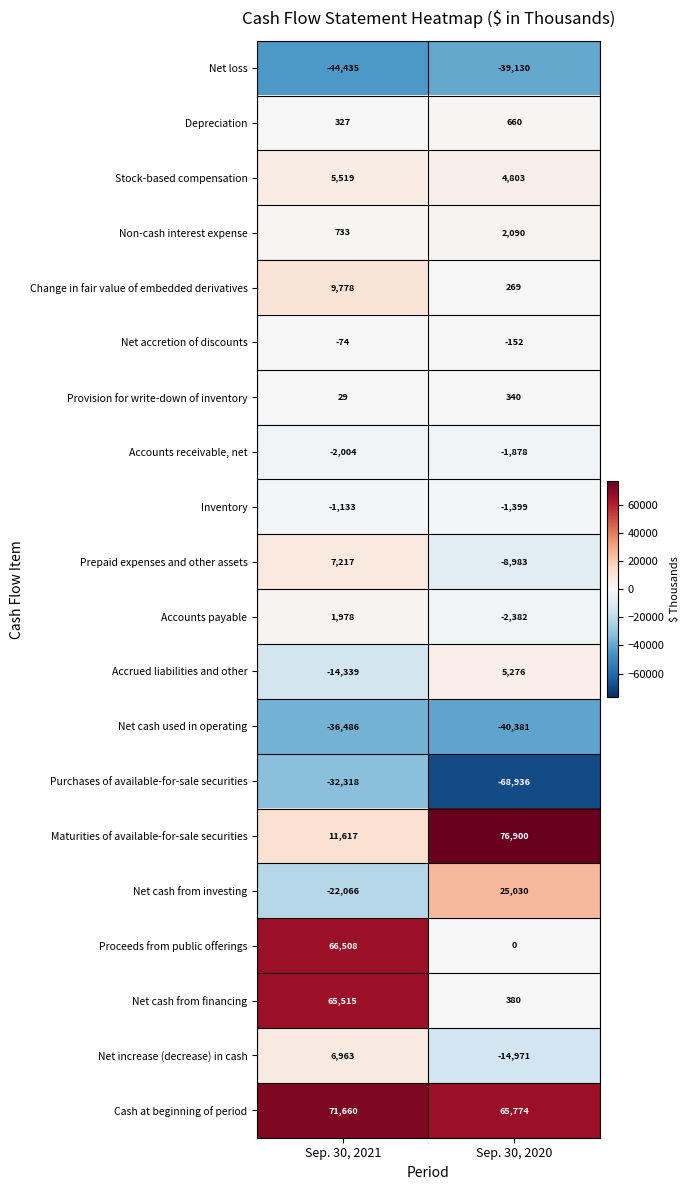

Count the number of data series in this chart.

20